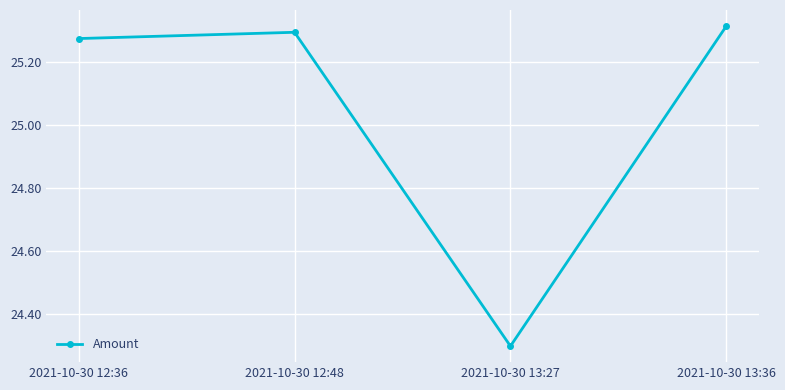

What is the minimum value shown in the chart?

24.3